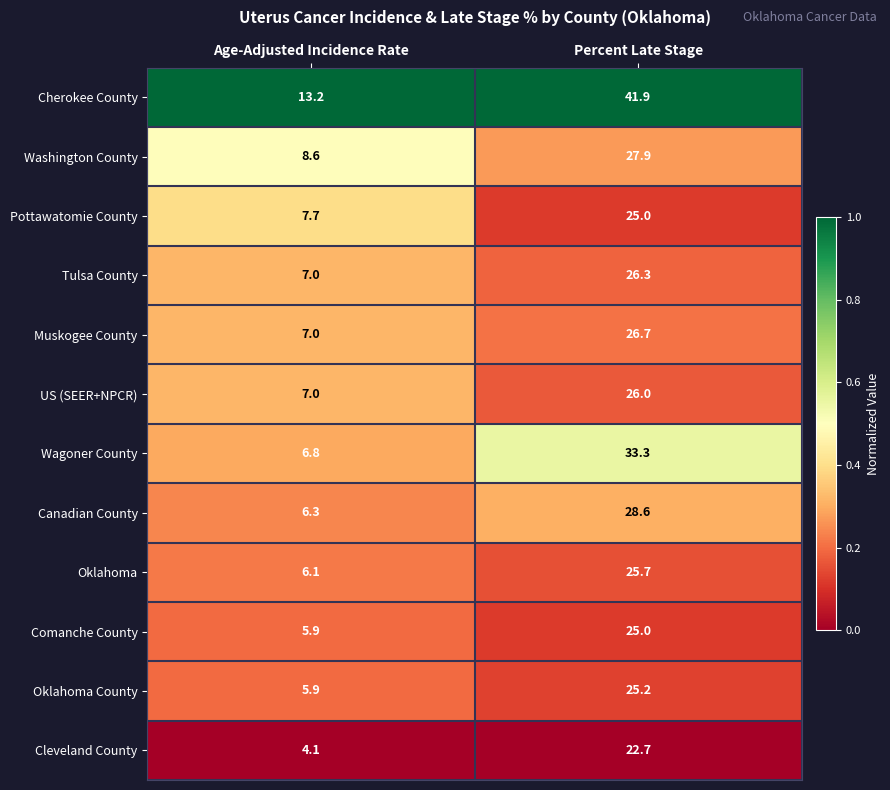

What is the difference between the highest and lowest values at Percent Late Stage?

19.2